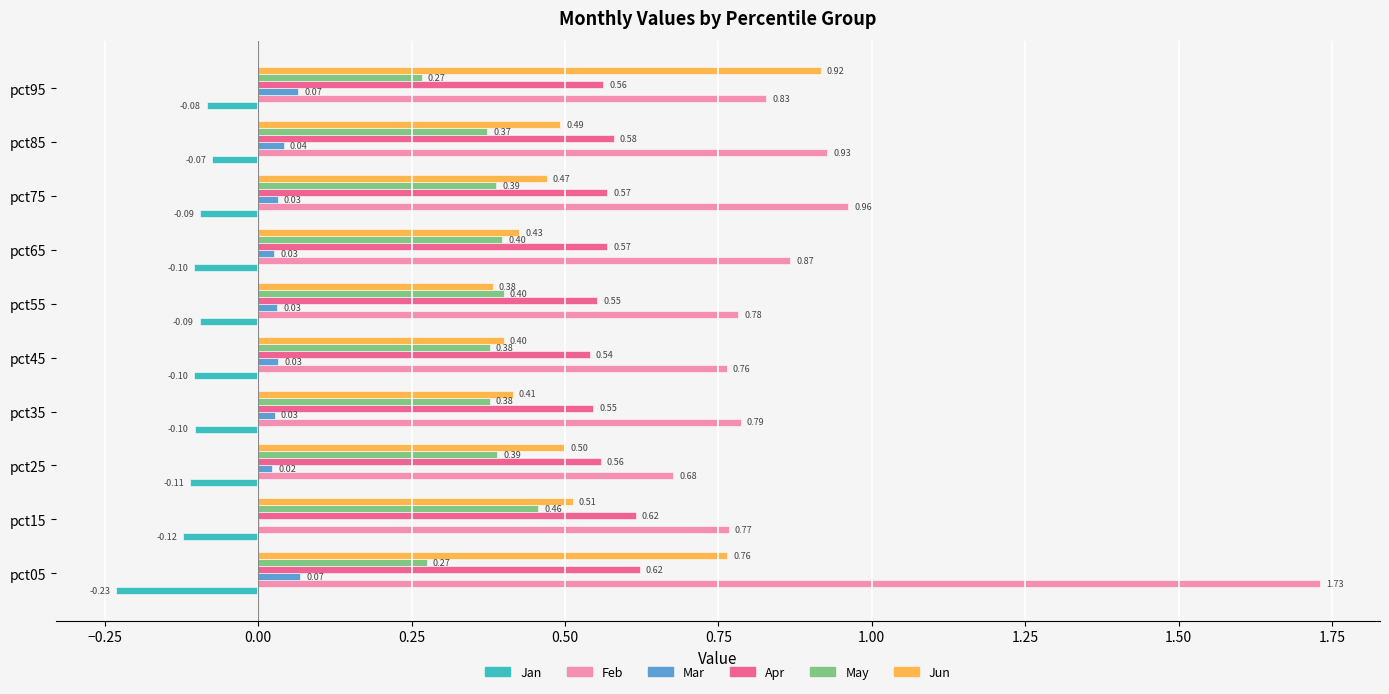

Between pct15 and pct75, which series saw the biggest shift?

Feb